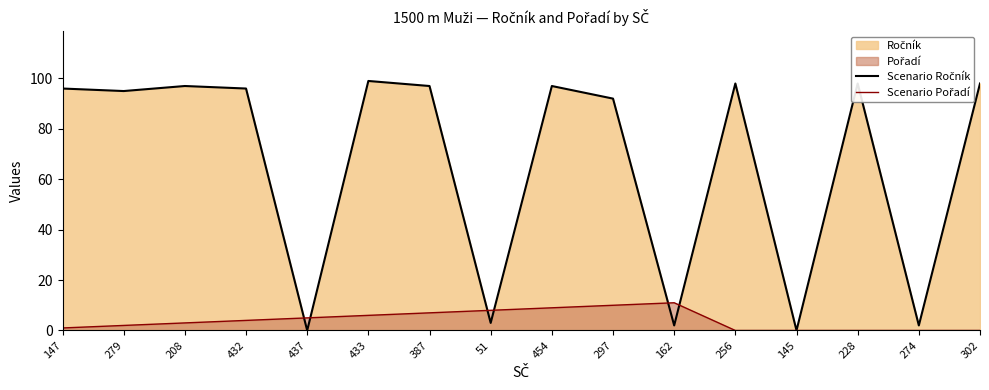

At which category does the chart reach its minimum across all series?

437